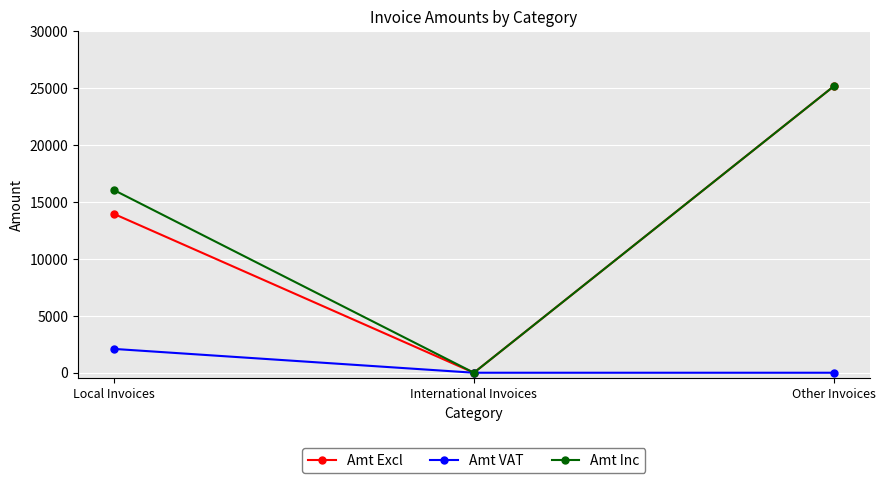

At how many categories does at least one series exceed 24164?

1